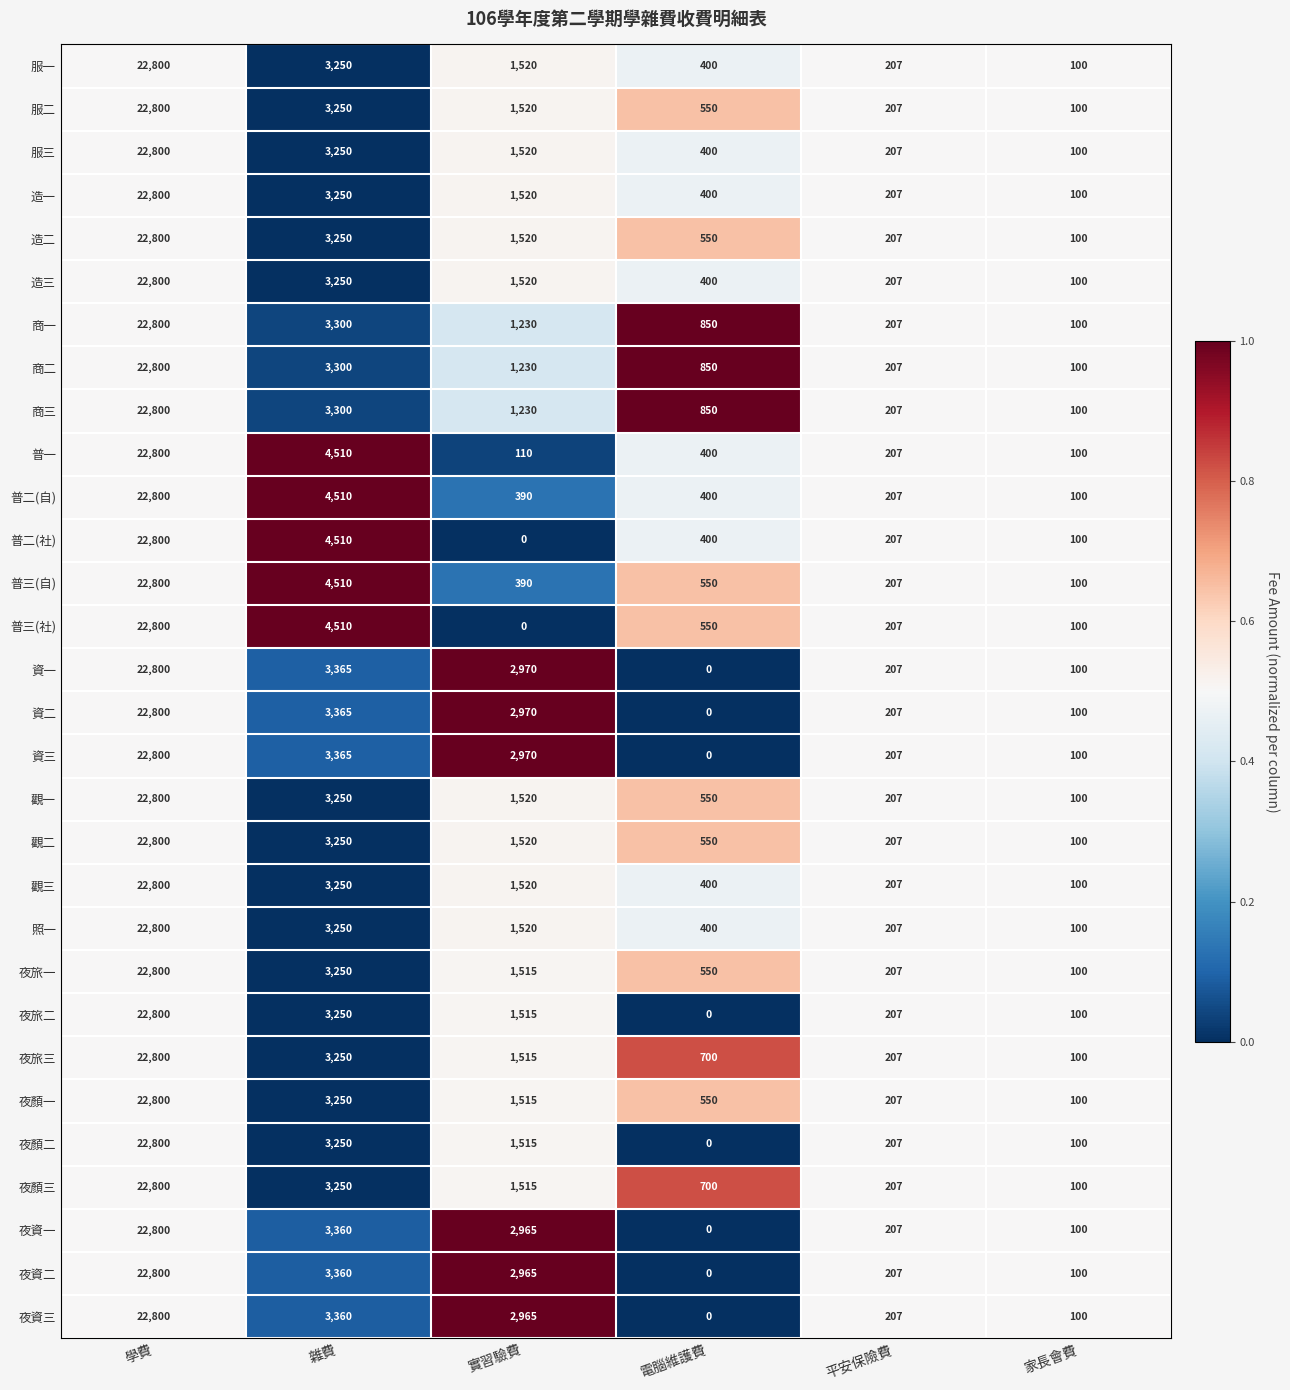

Rank the categories by 照一 value from highest to lowest.

學費, 雜費, 實習驗費, 電腦維護費, 平安保險費, 家長會費